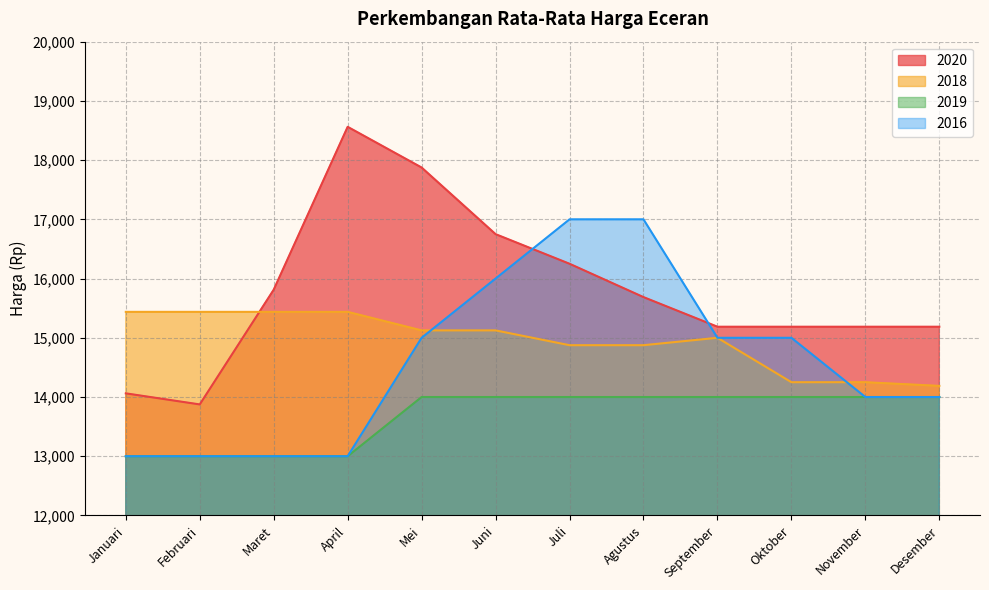

How many values in the 2020 series exceed 15687?

5